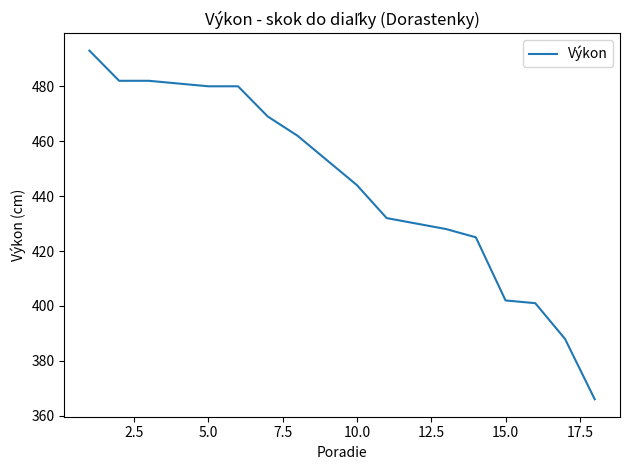

What is the difference between the maximum and second lowest values?

105